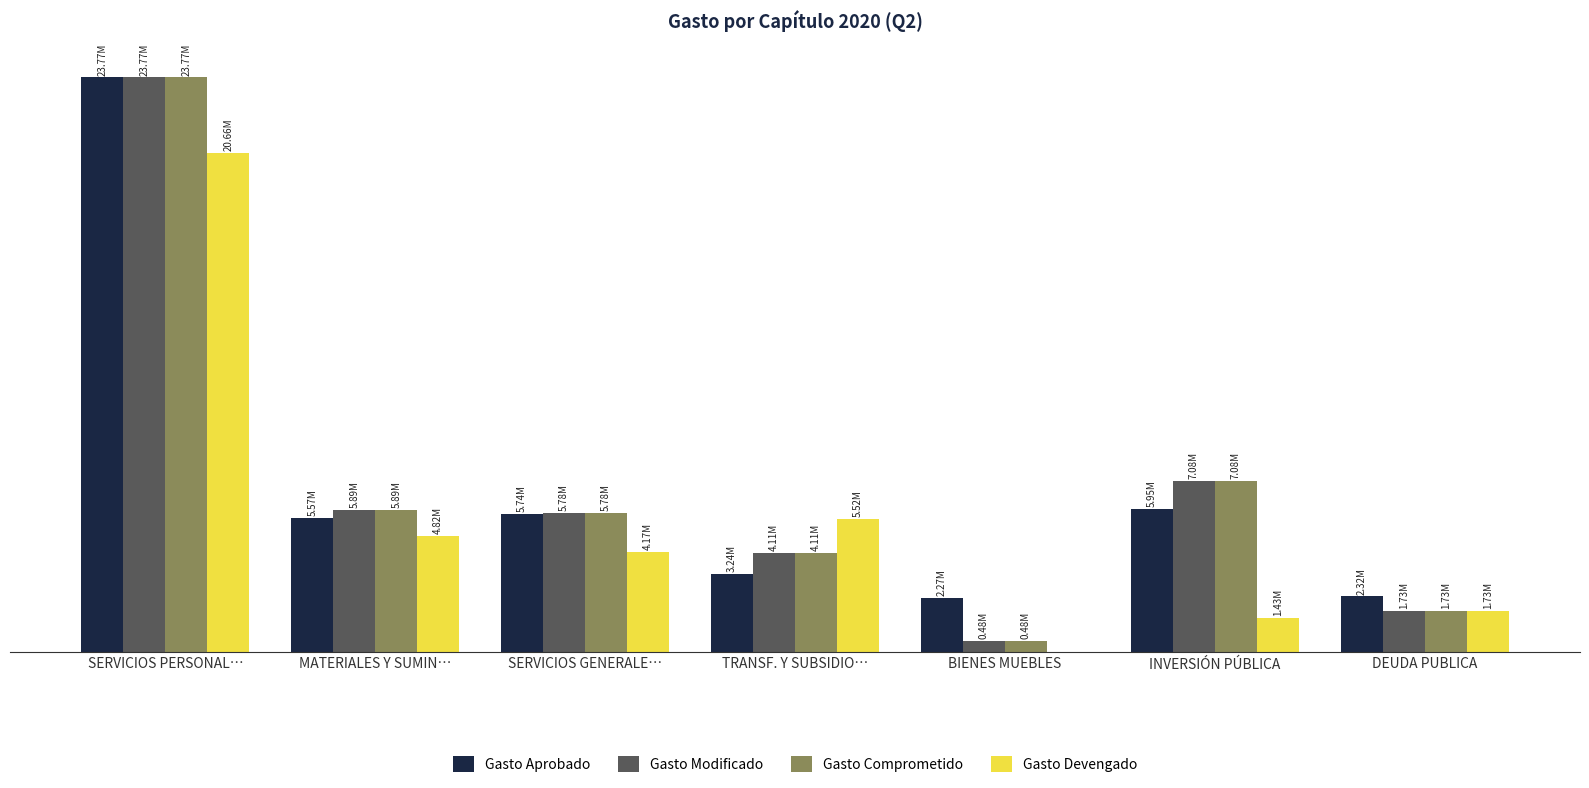

What are all the series names shown in the legend?

Gasto Aprobado, Gasto Modificado, Gasto Comprometido, Gasto Devengado